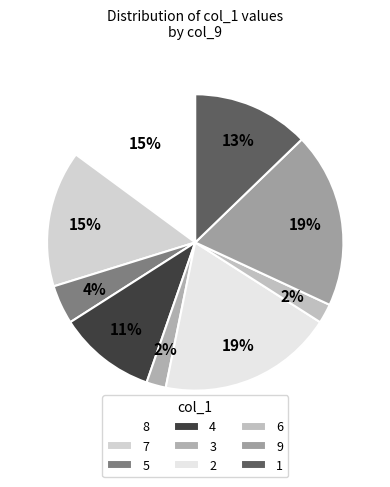

How many segments does this pie chart have?

9